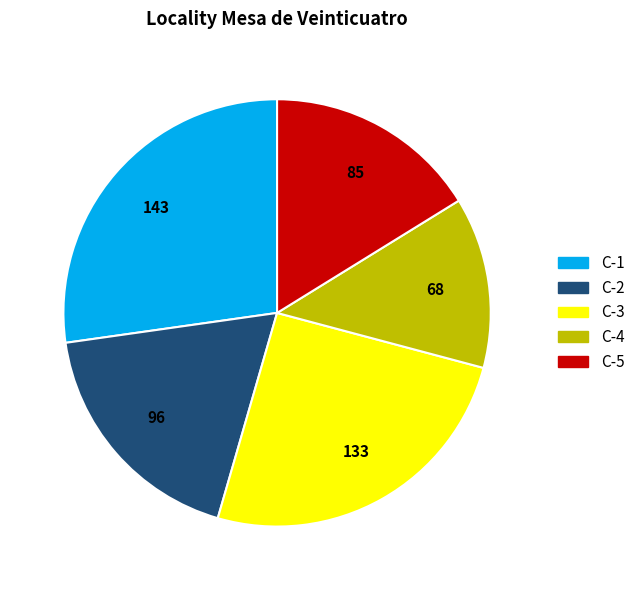

Rank the categories by value from highest to lowest.

C-1, C-3, C-2, C-5, C-4